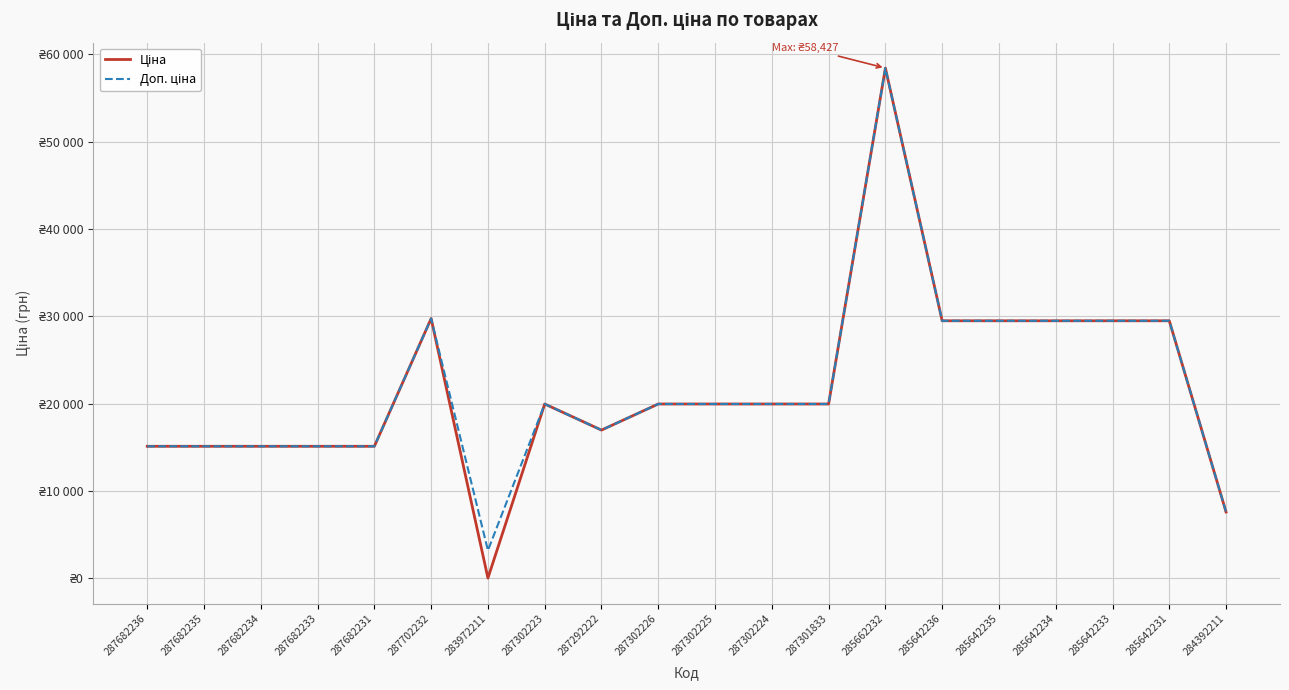

At 287302224, list the series in order from smallest to largest.

Ціна, Доп. ціна